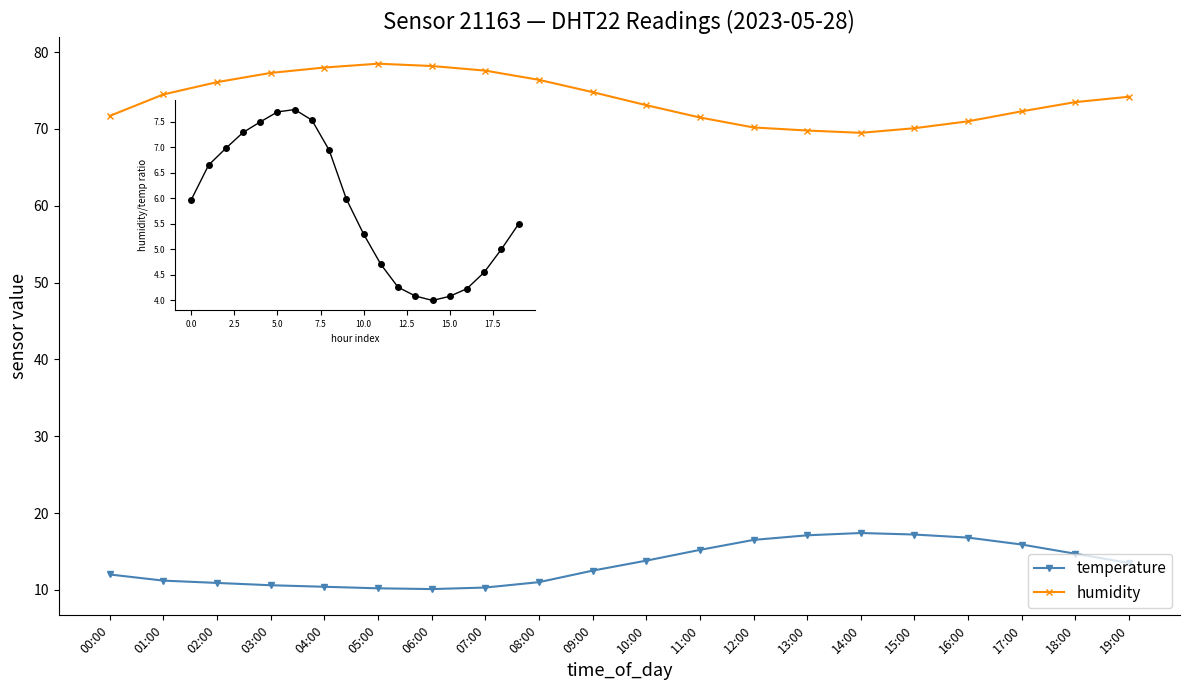

How many lines are shown in the chart?

2